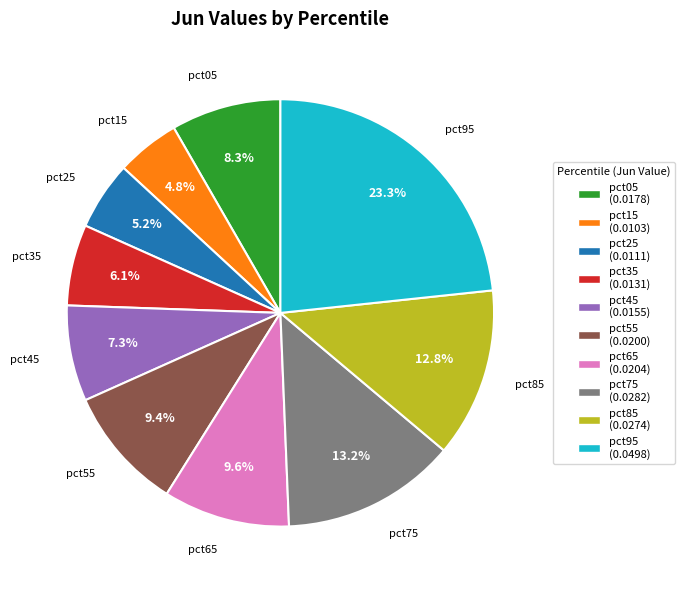

How many segments does this pie chart have?

10